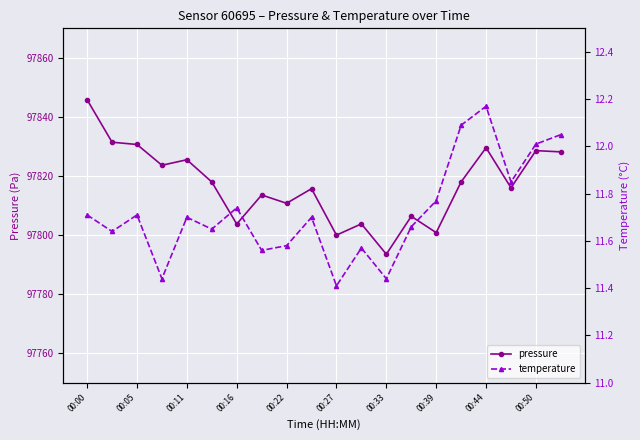

Reading right to left, transcribe all the data shown in this chart.

pressure: 97828.2	97828.6	97816.0	97829.6	97818.0	97800.8	97806.3	97793.5	97803.8	97800.0	97815.7	97810.8	97813.6	97803.7	97818.0	97825.5	97823.6	97830.7	97831.4	97845.8
temperature: 12.1	12.0	11.8	12.2	12.1	11.8	11.7	11.4	11.6	11.4	11.7	11.6	11.6	11.7	11.7	11.7	11.4	11.7	11.6	11.7